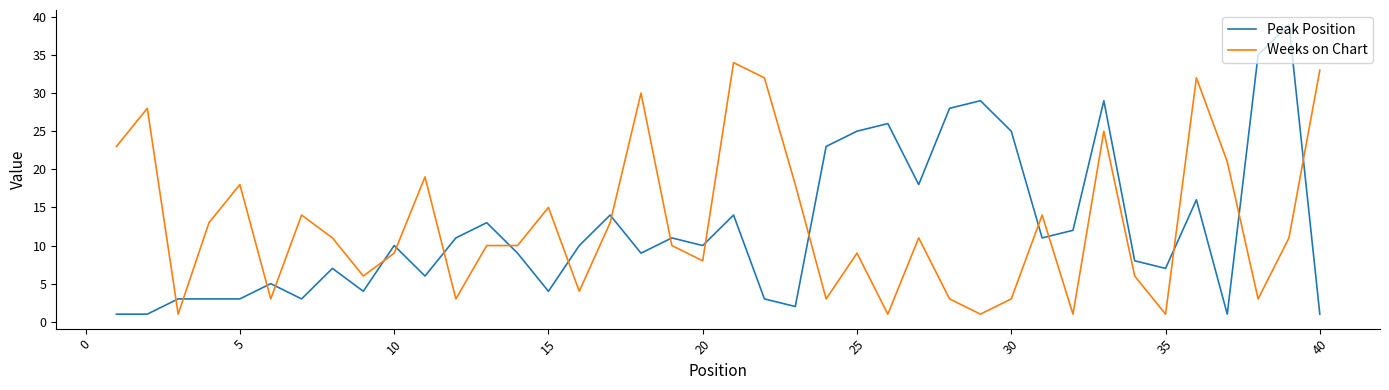

True or false: Peak Position and Weeks on Chart intersect in this chart.

True